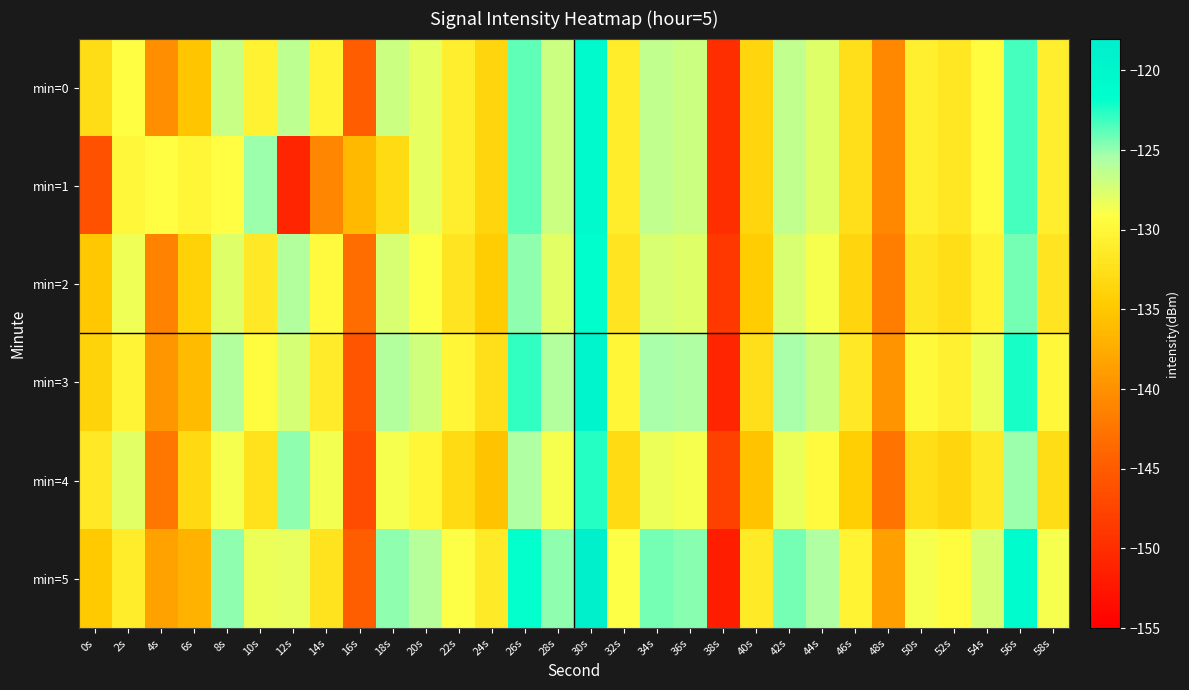

How many series are shown in this chart?

6